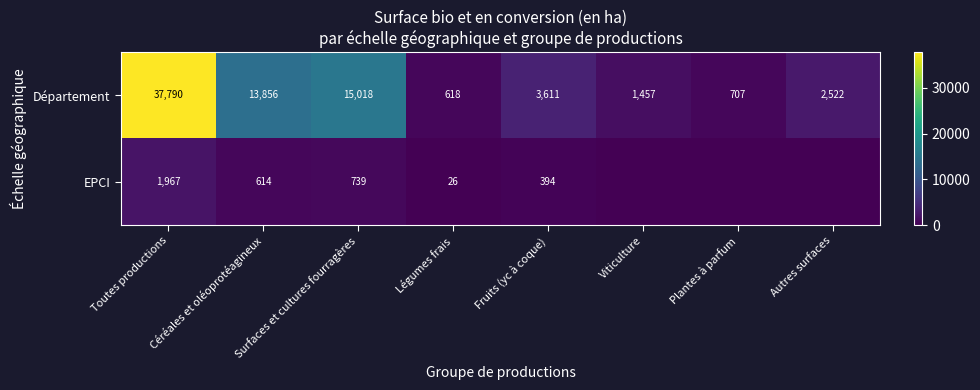

True or false: Département has a value of 230 at Plantes à parfum.

False